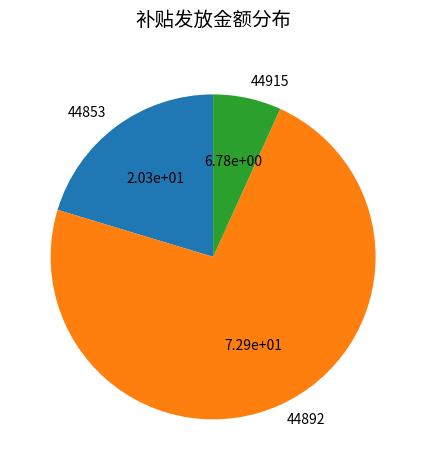

Rank the categories by value from lowest to highest.

44915, 44853, 44892